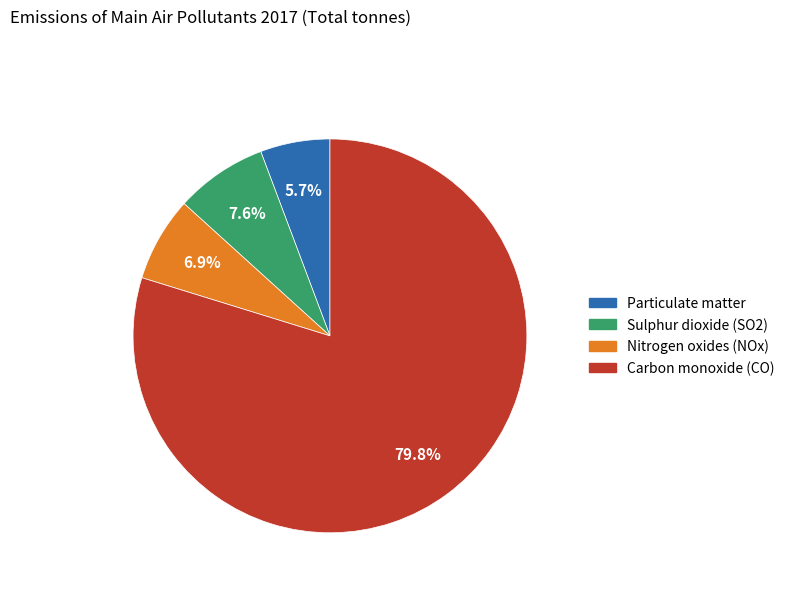

To the nearest percent, what is the combined percentage of Particulate matter and Nitrogen oxides (NOx)?

13%